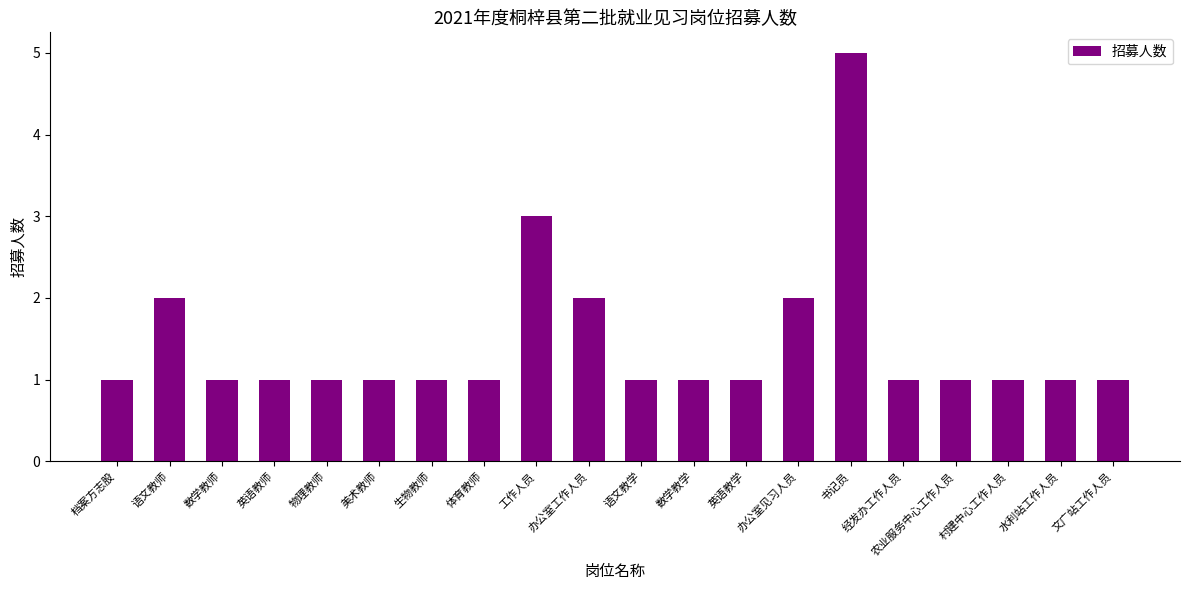

The value at 数学教学 is 1. True or false?

True